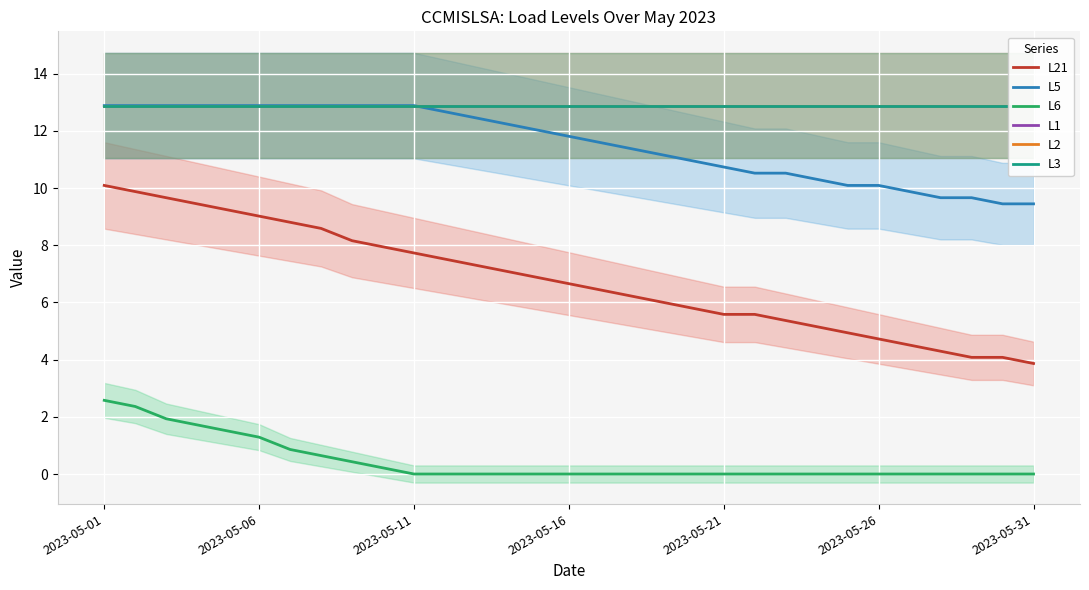

True or false: L6 and L5 cross at least once.

False